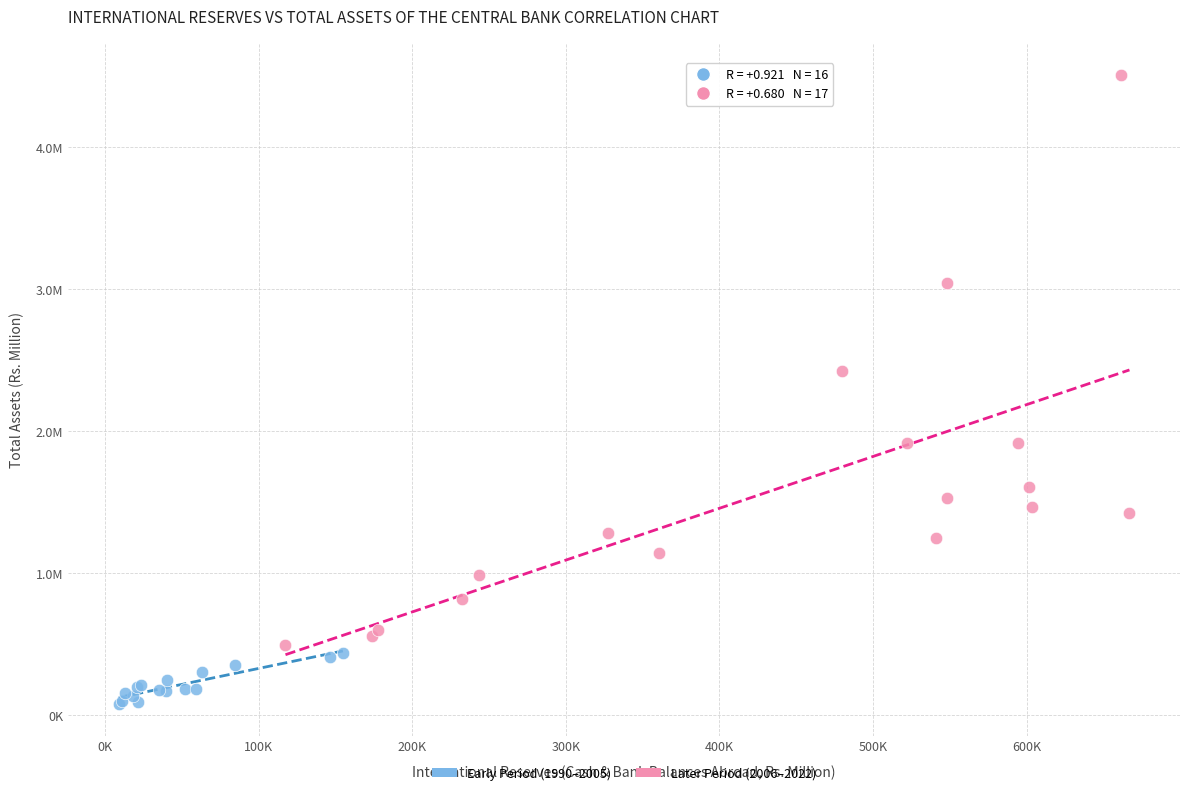

Which series has the largest Y range (max minus min)?

Later Period (2006–2022)